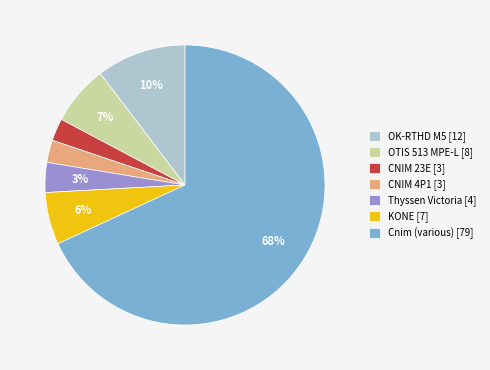

What is the largest slice in the pie chart?

Cnim (various) [79]